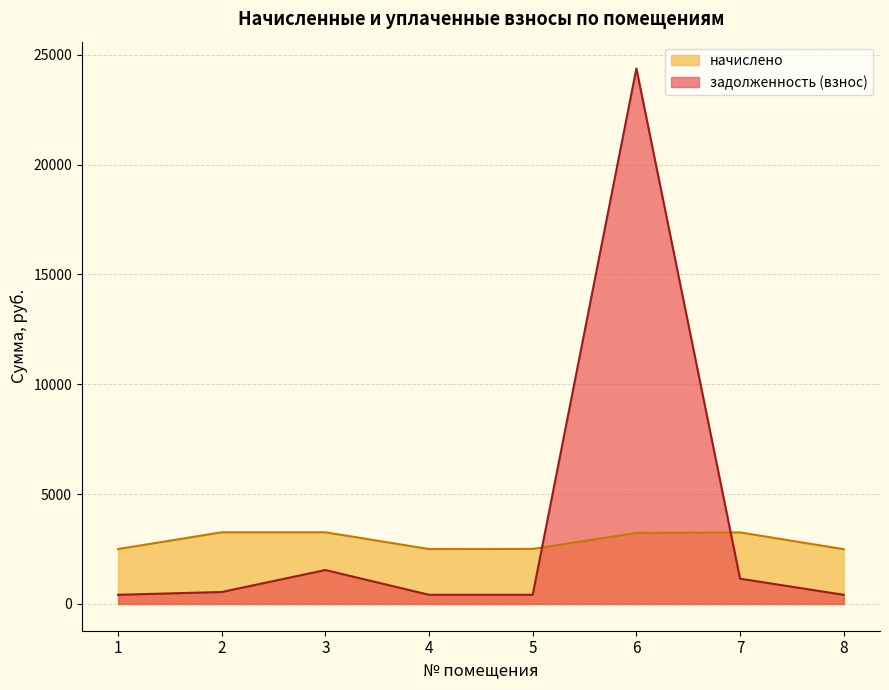

Which series has the largest range (max minus min)?

задолженность (взнос)